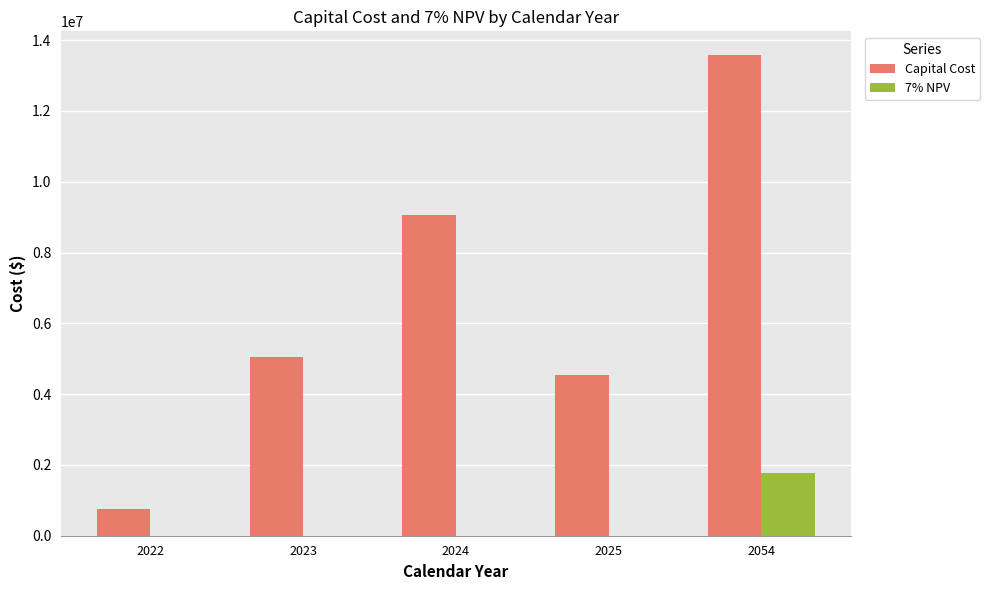

Is it true that 7% NPV equals 670973.8 at 2023?

False